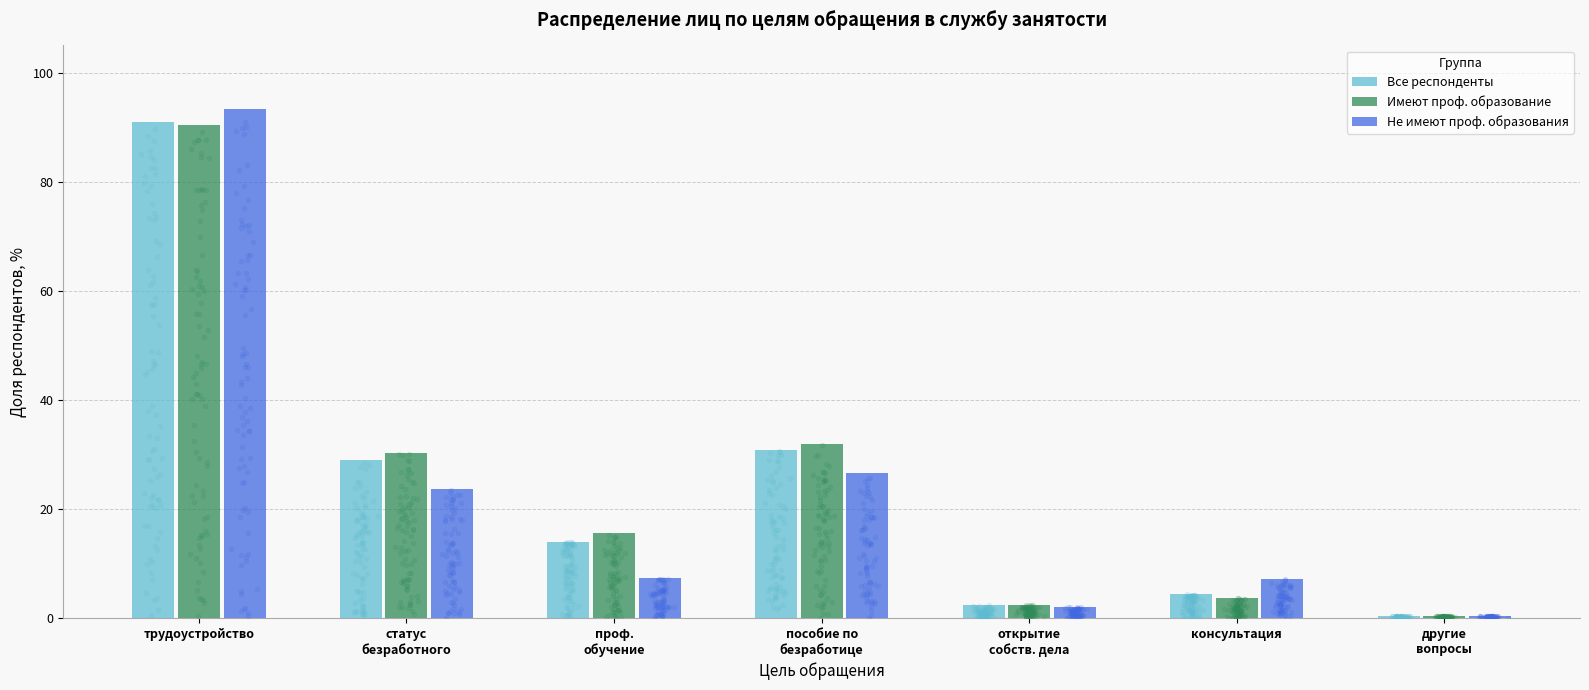

At how many categories does at least one series exceed 39?

1